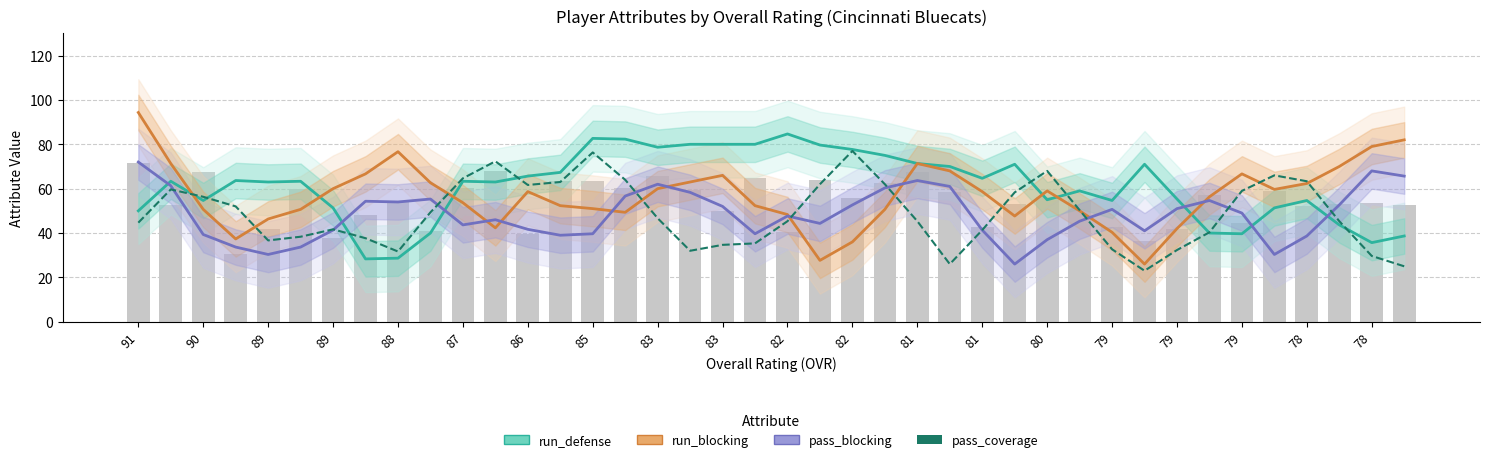

Which series has the widest spread of values?

run_blocking